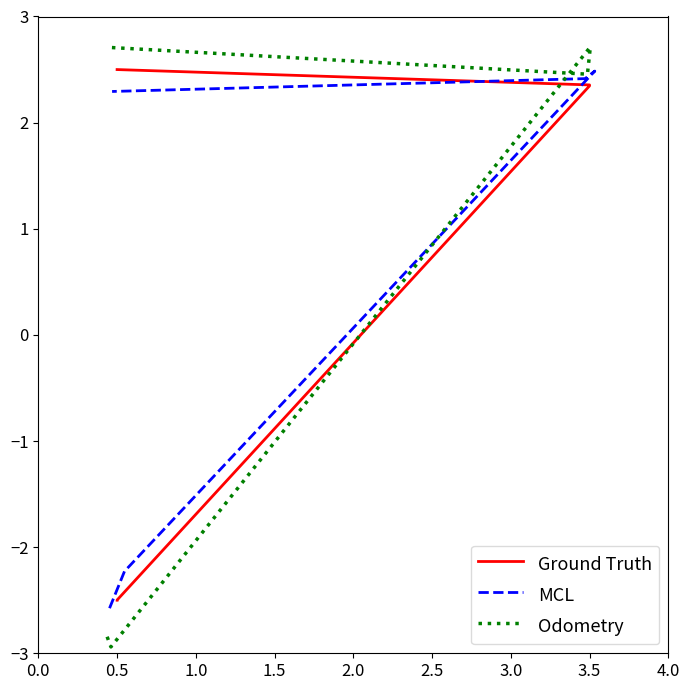

Which series has the largest total across all categories?

MCL